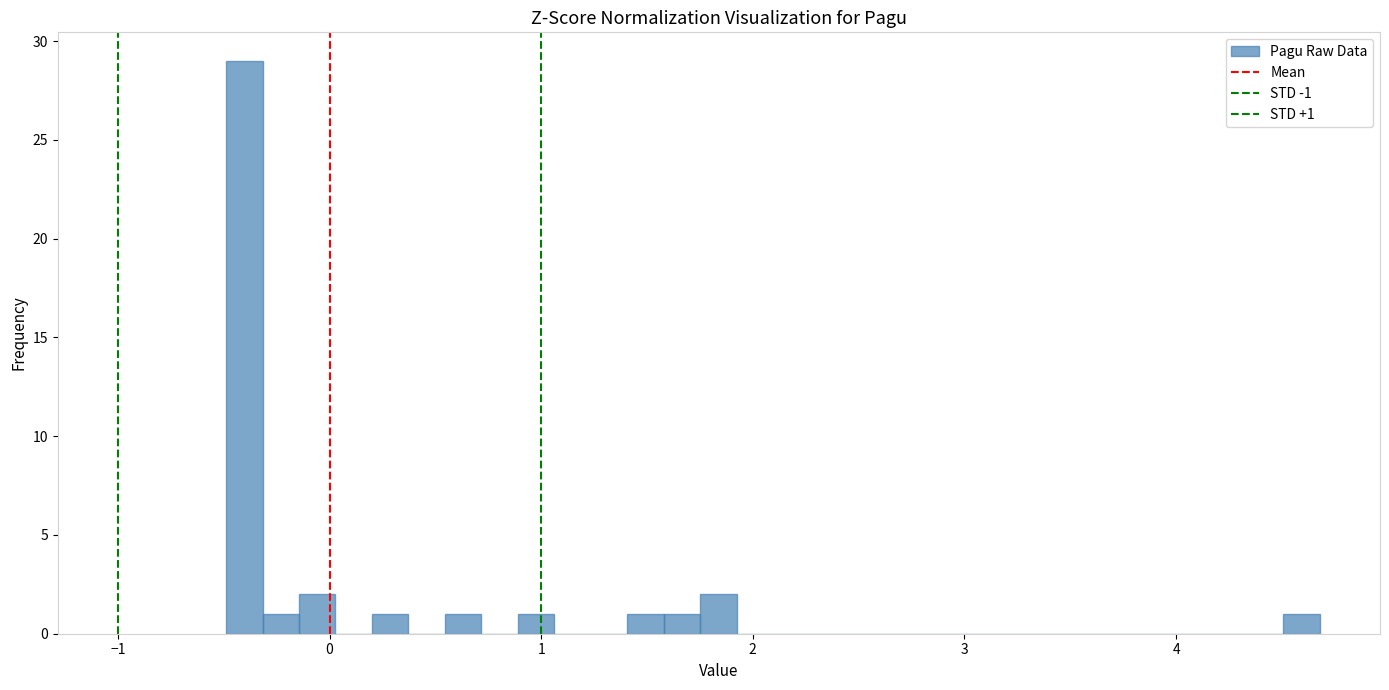

Read against the x-axis, roughly where is the centre of the tallest bar?

-0.4